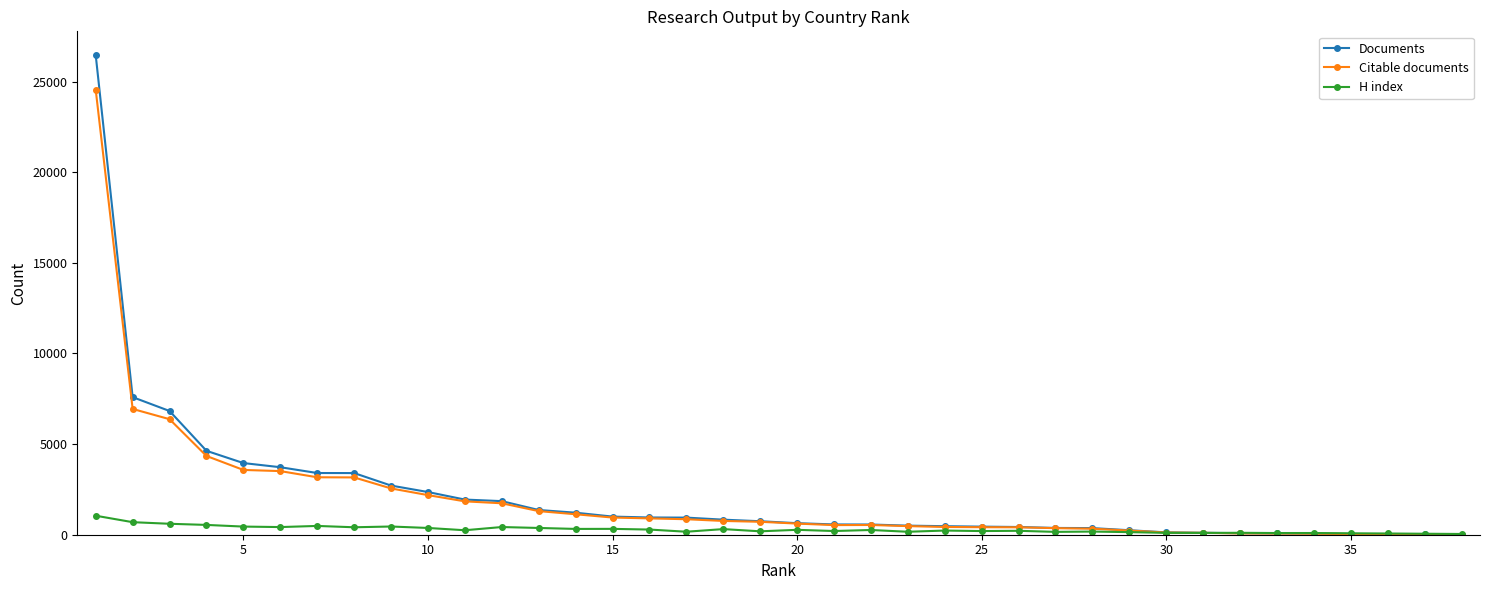

What is the maximum value shown in the chart?

26448